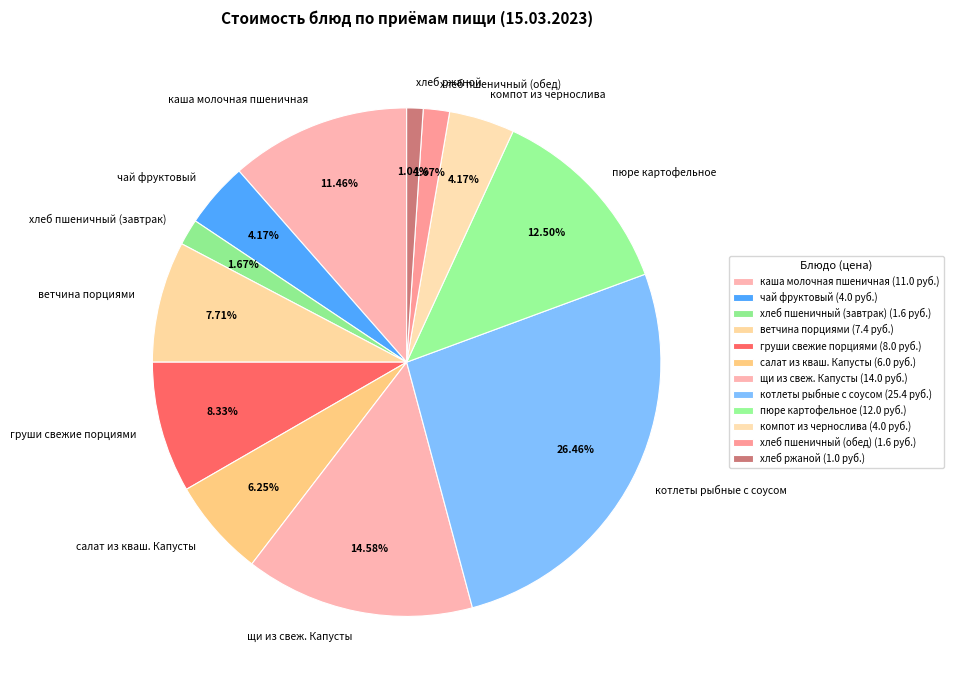

Is the sum of ветчина порциями and пюре картофельное greater than half?

No